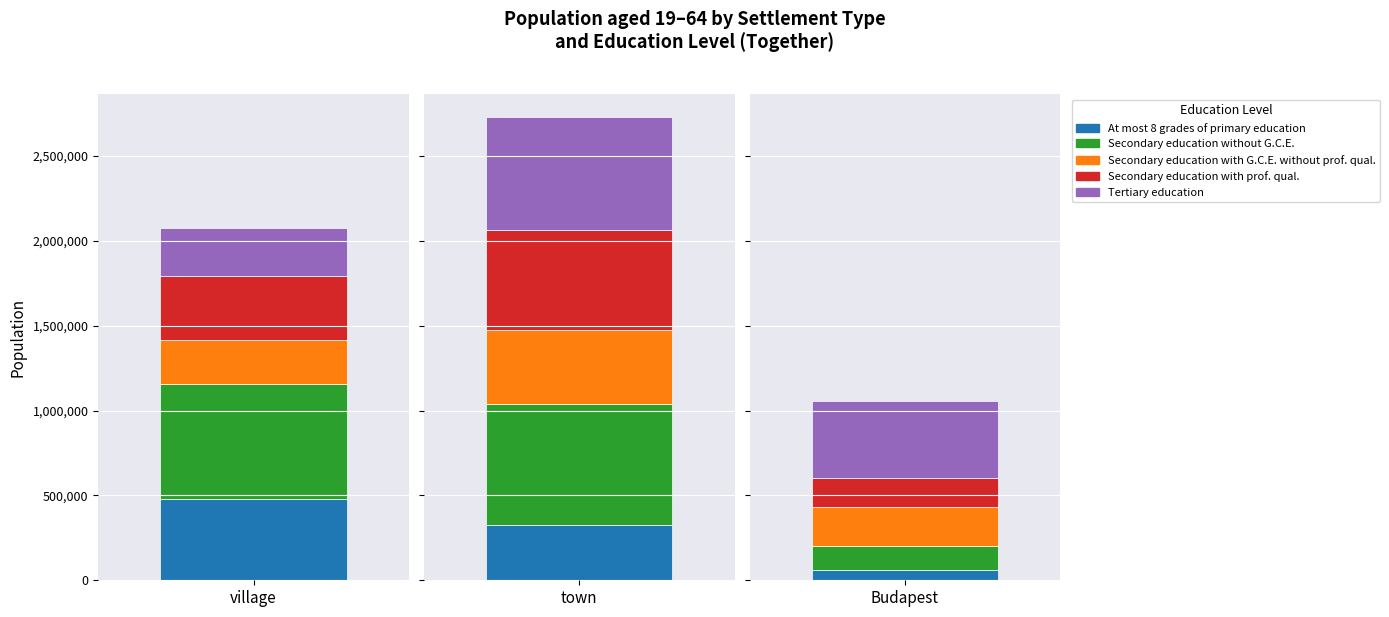

What is the difference between the maximum and minimum values in the Secondary education with prof. qual. series?

418675